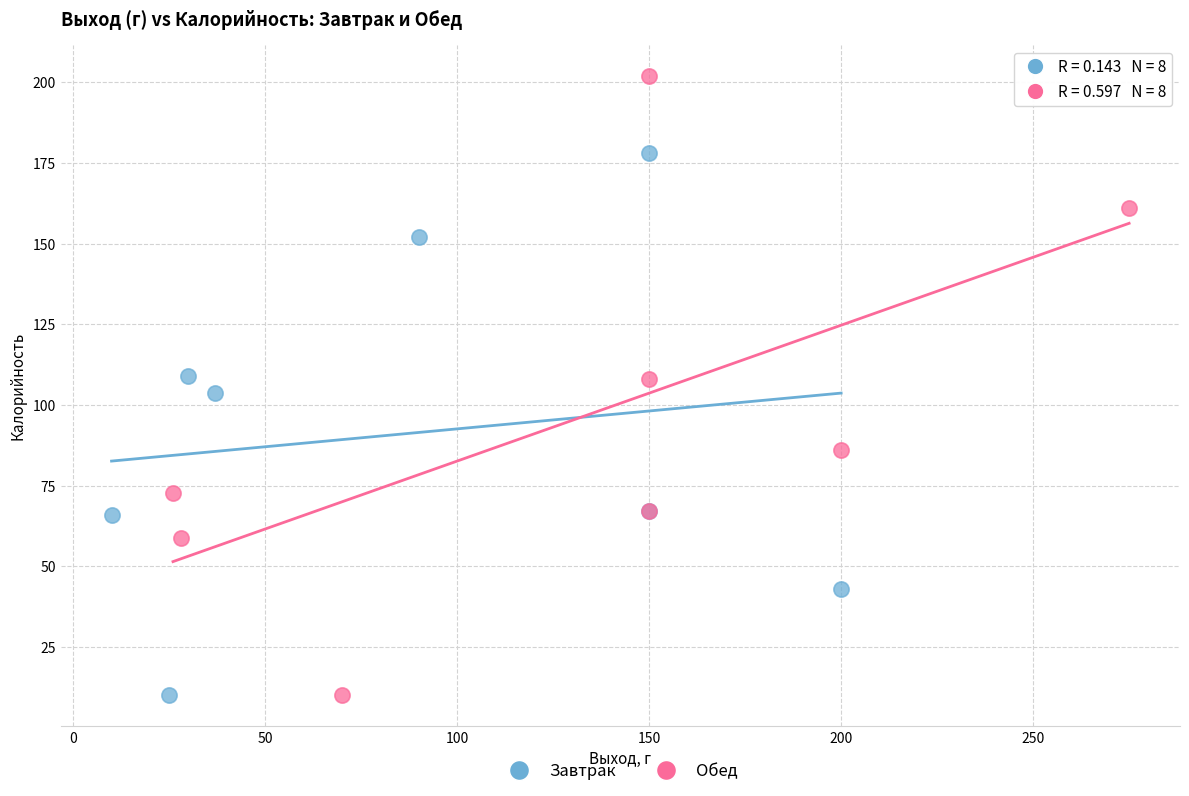

Which series reaches the maximum Y coordinate?

Обед